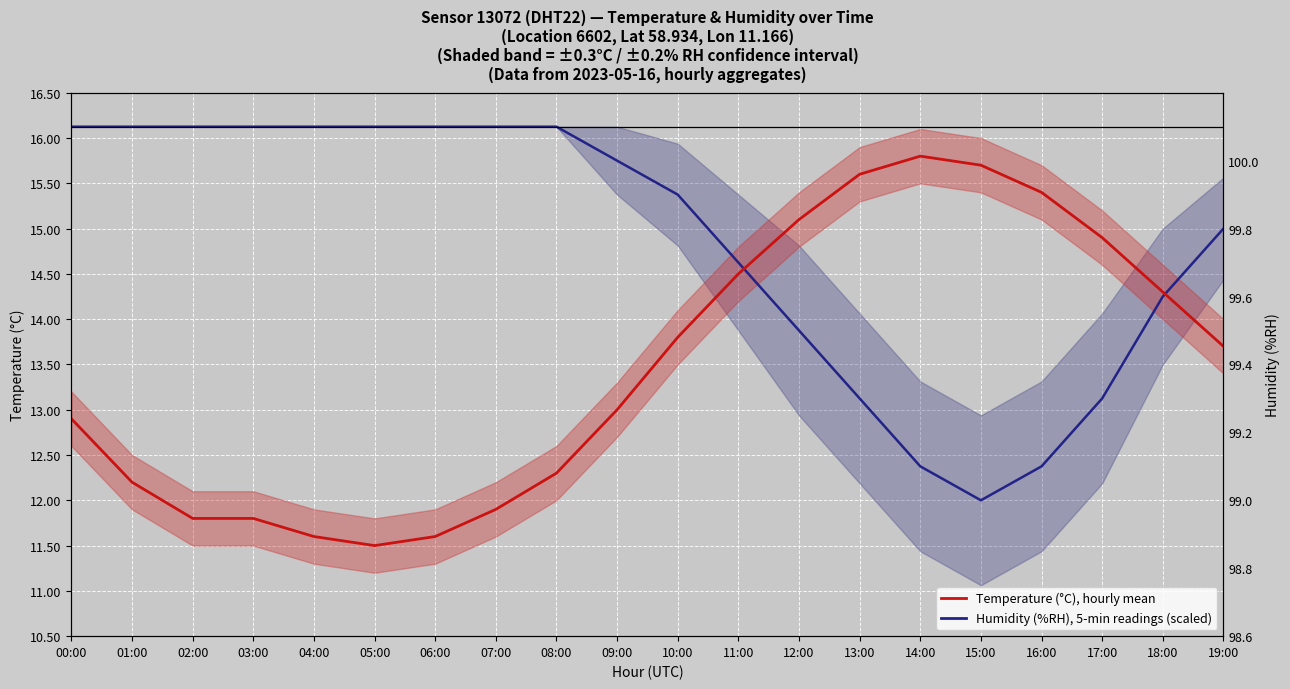

What is the difference between the second highest and second lowest values in the Temperature (°C), hourly mean series?

4.1